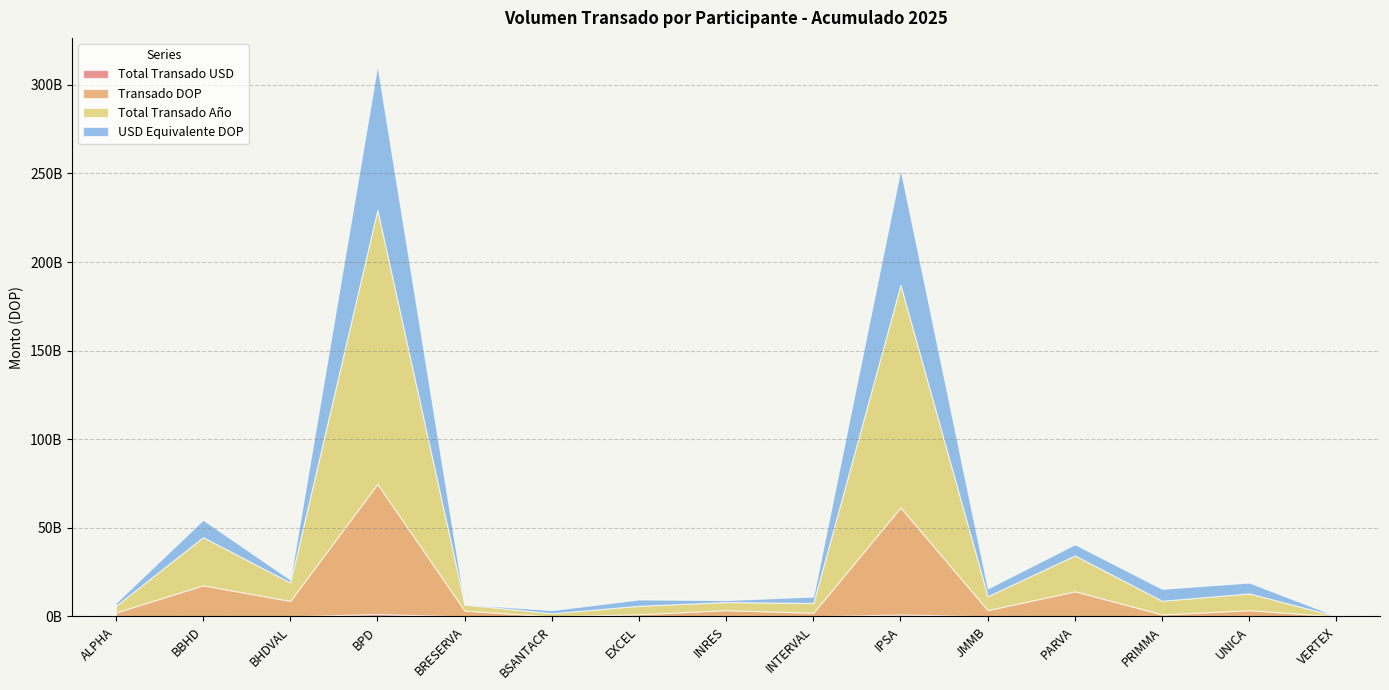

What is the sum of all Transado DOP values?

193962310075.3